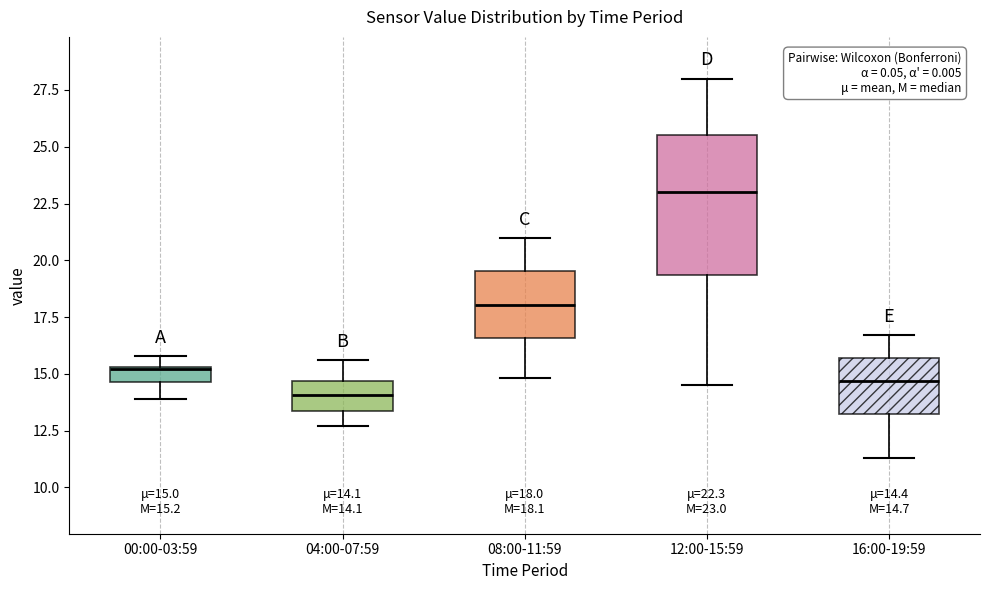

Comparing the boxes themselves (not the whiskers), which one is the tallest?

12:00-15:59